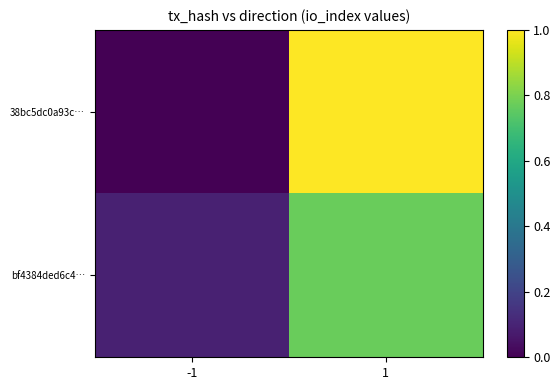

What is the difference between the highest and lowest values at 1?

0.2